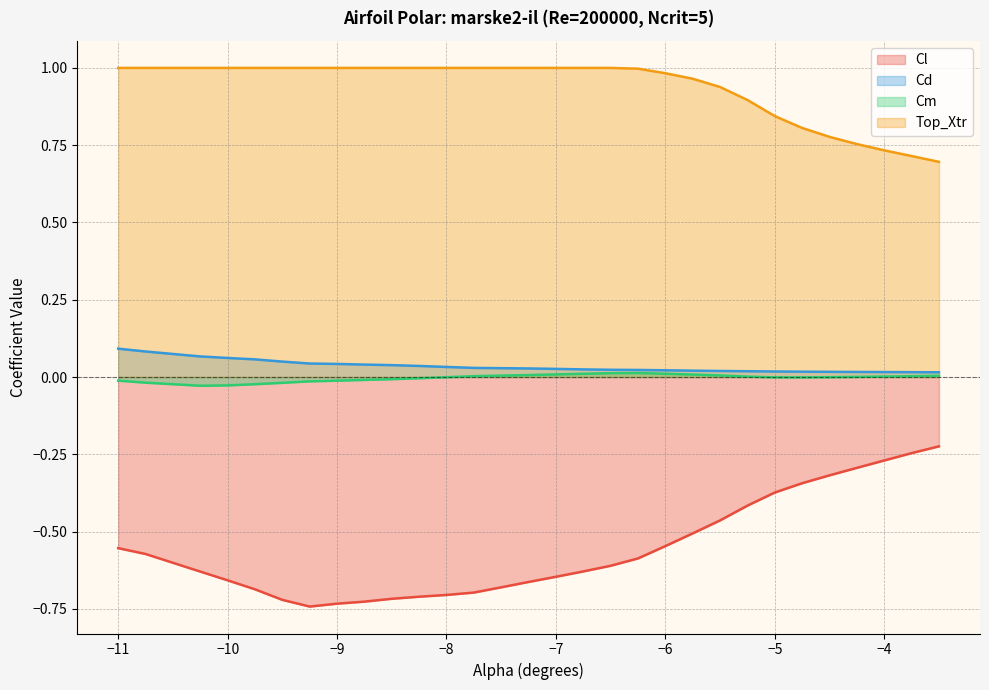

At how many categories does at least one series exceed 0?

30